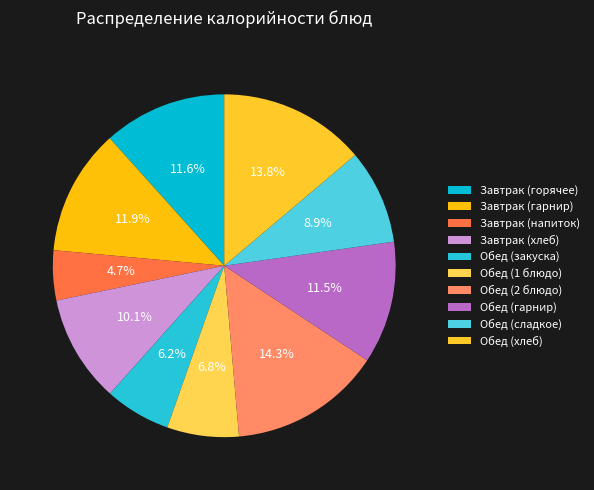

What is the largest slice in the pie chart?

Обед (2 блюдо)